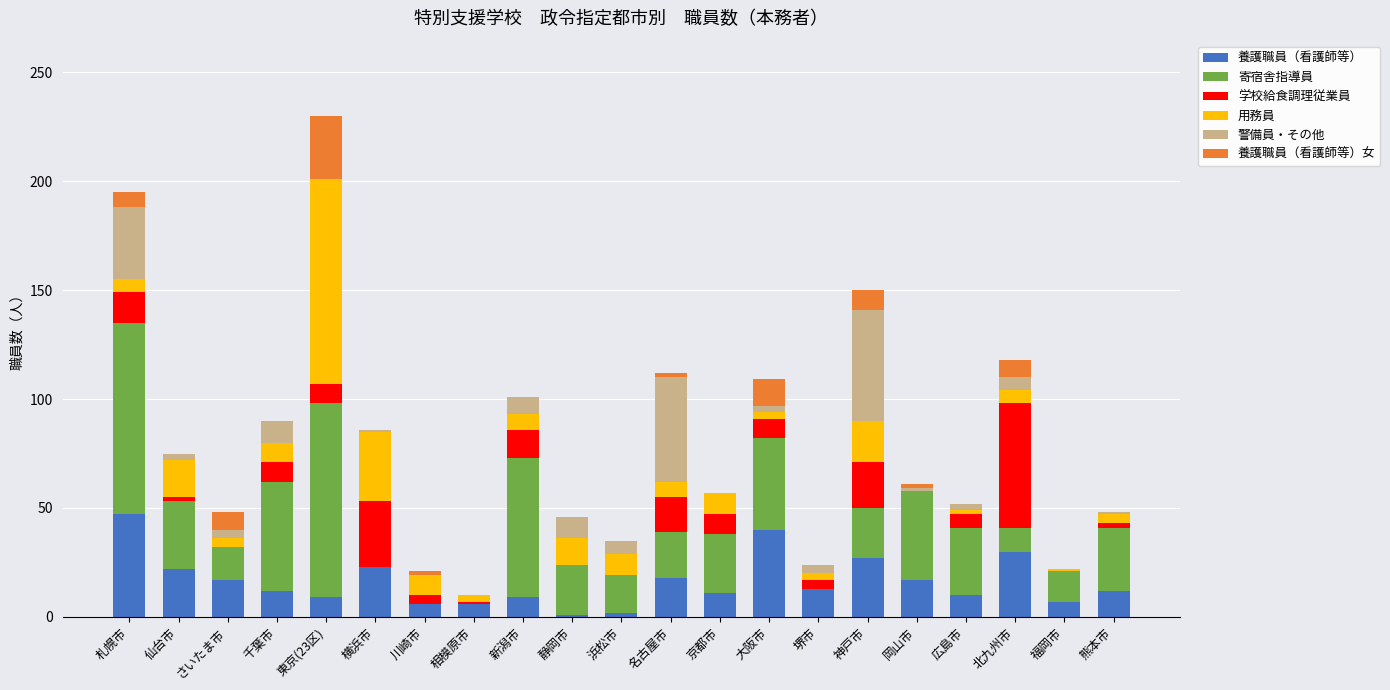

What is the maximum value for 養護職員（看護師等）?

47